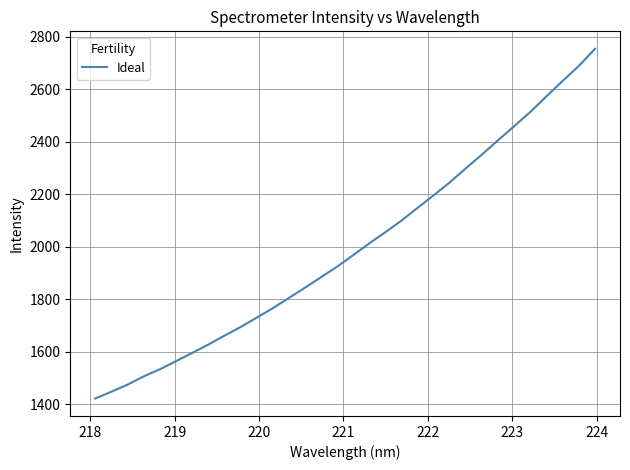

What is the difference between the maximum and minimum values?

1332.2